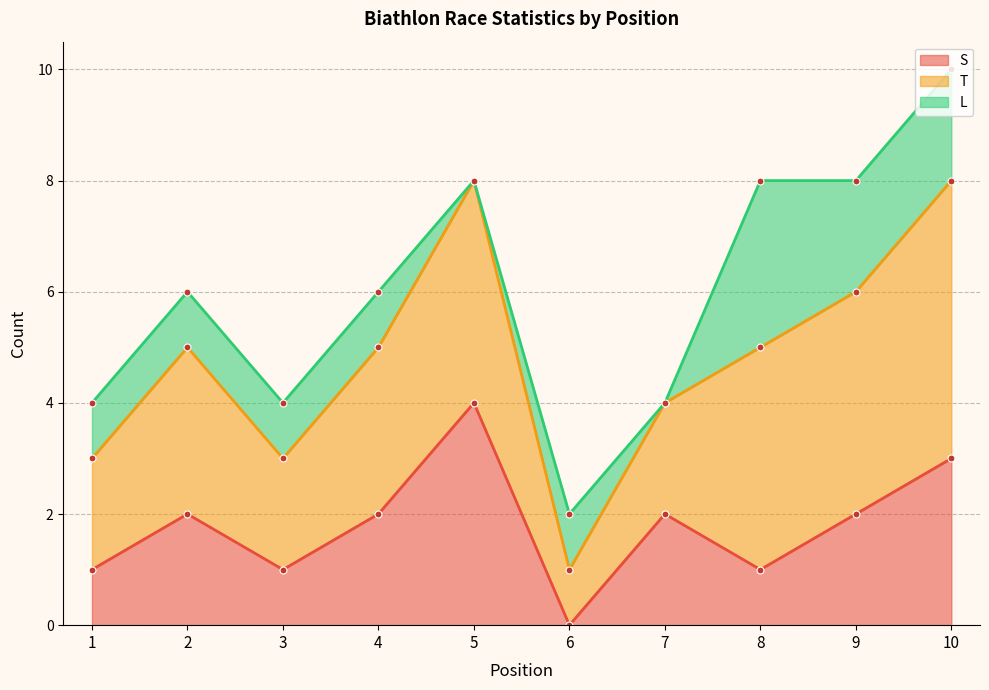

What is the approximate value of S at 10?

3